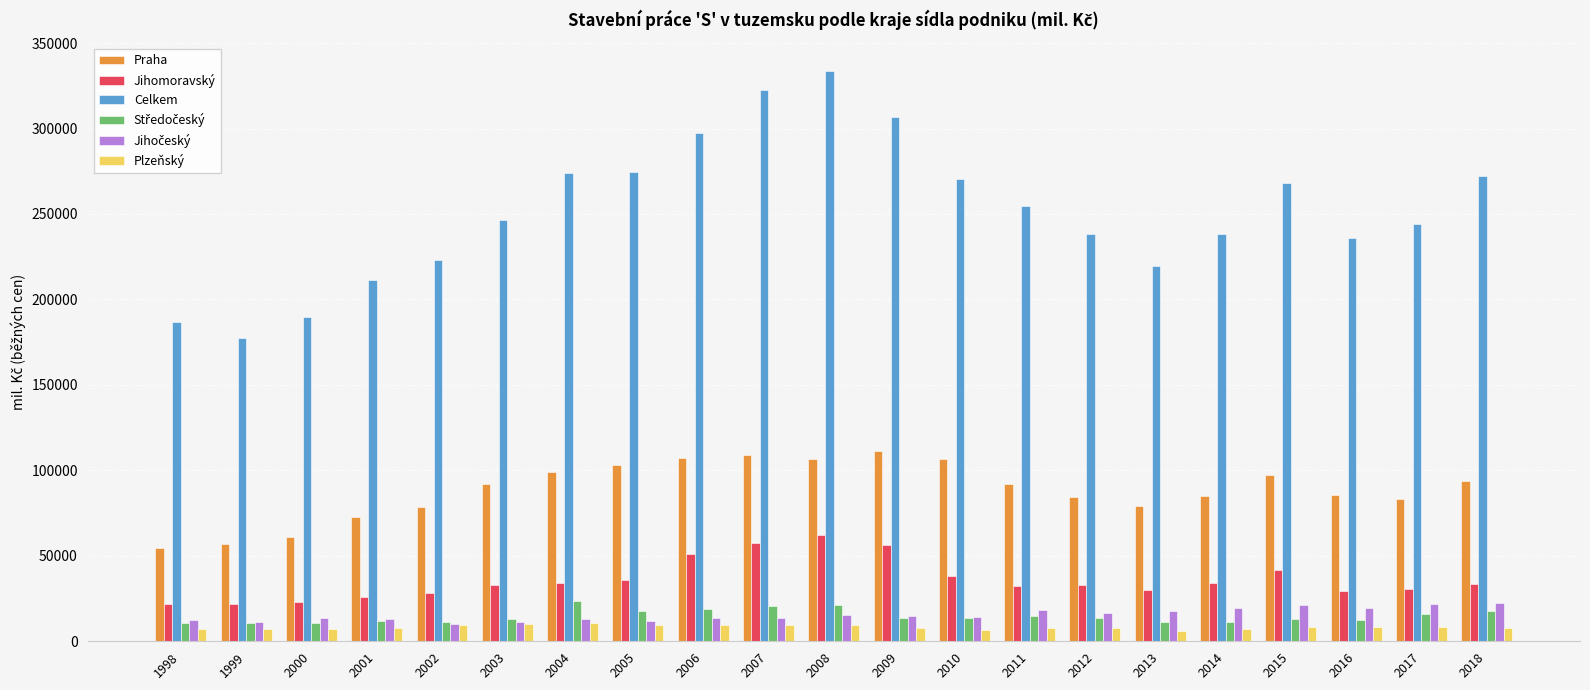

At how many categories does at least one series exceed 60733?

21